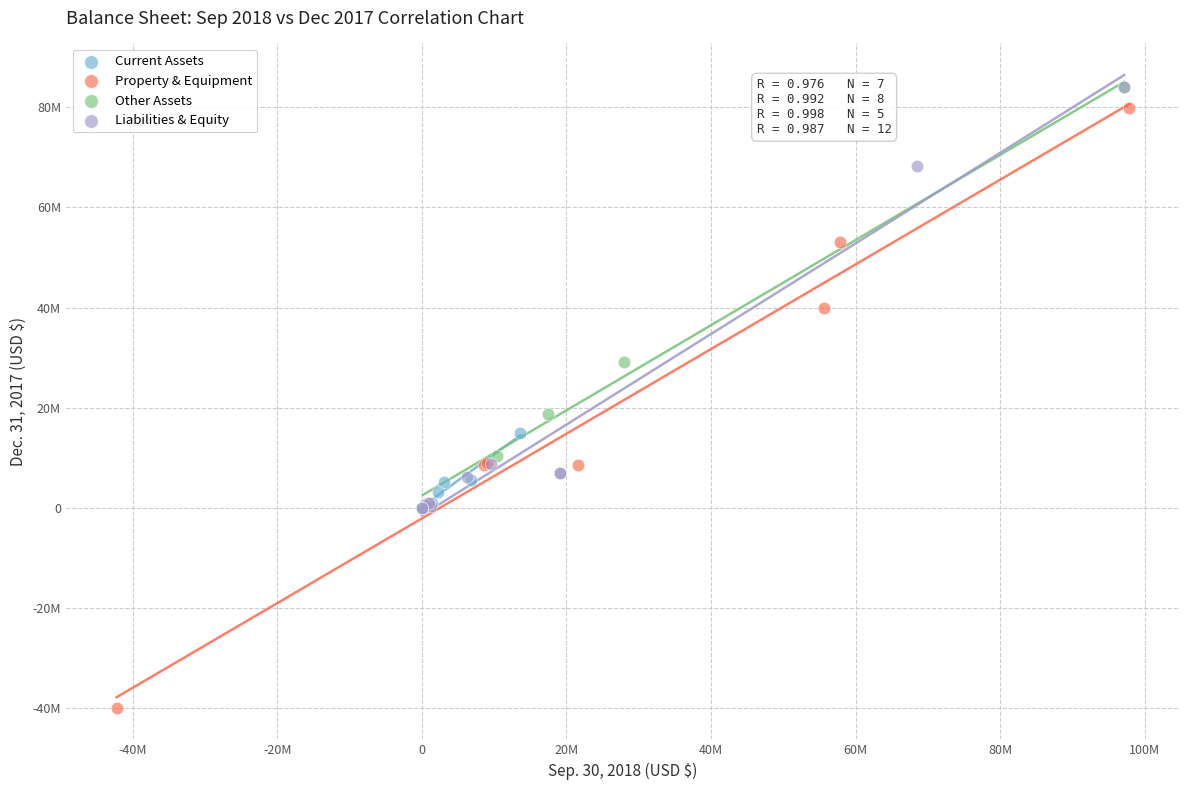

What are all the series names shown in the legend?

Current Assets, Property & Equipment, Other Assets, Liabilities & Equity